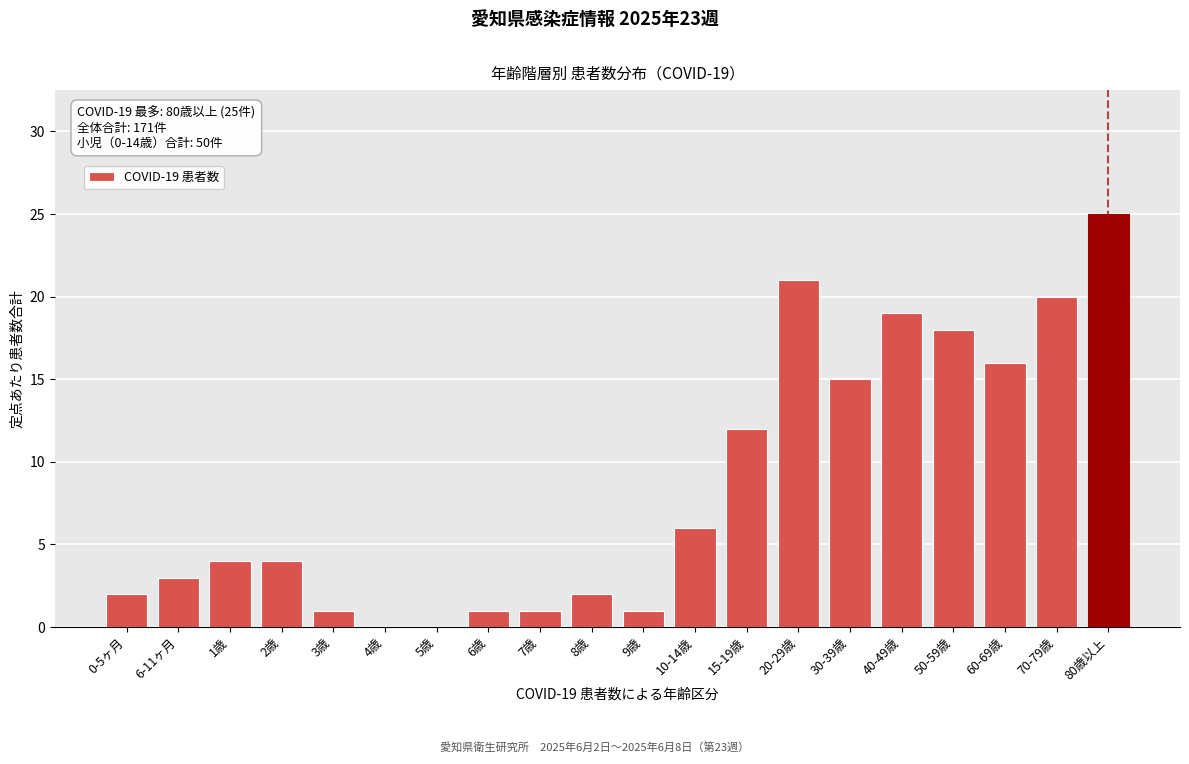

Reading left to right, list all the values displayed in this chart.

0-5ヶ月=2	6-11ヶ月=3	1歳=4	2歳=4	3歳=1	4歳=0	5歳=0	6歳=1	7歳=1	8歳=2	9歳=1	10-14歳=6	15-19歳=12	20-29歳=21	30-39歳=15	40-49歳=19	50-59歳=18	60-69歳=16	70-79歳=20	80歳以上=25